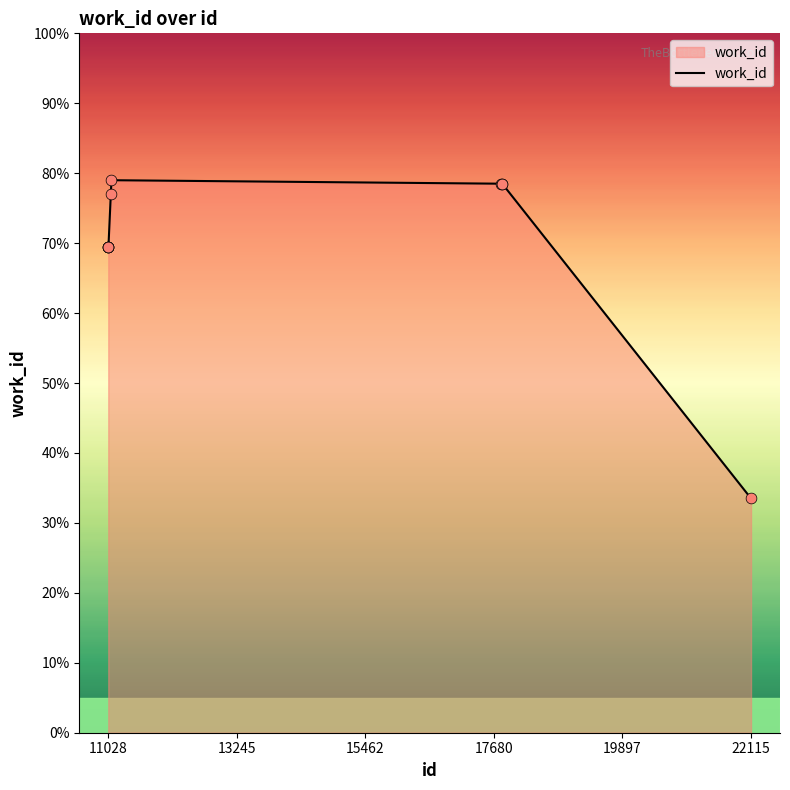

What is the minimum value shown in the chart?

33.5